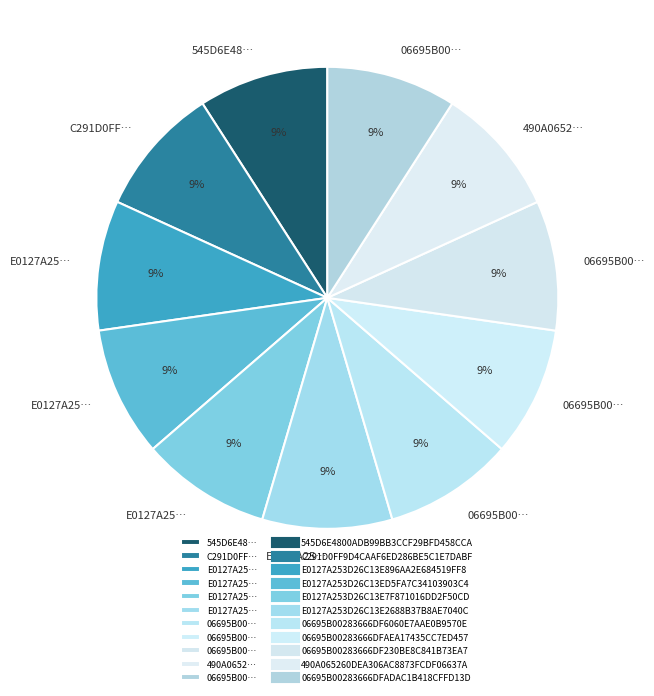

Count the number of slices in the pie.

11